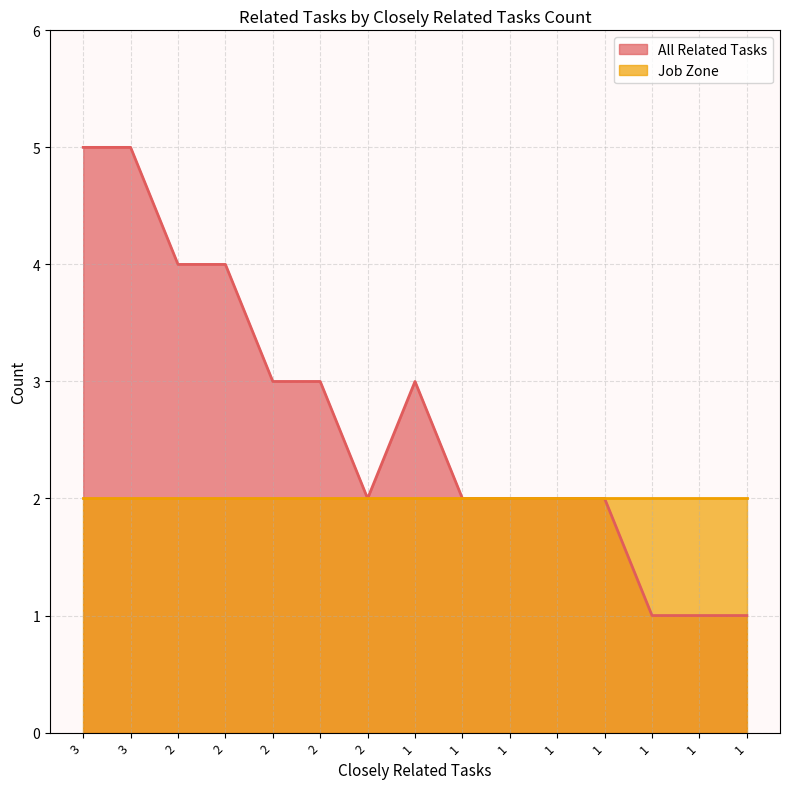

List the labels in order of value, smallest first.

1, 1, 1, 2, 1, 1, 1, 1, 2, 2, 1, 2, 2, 3, 3